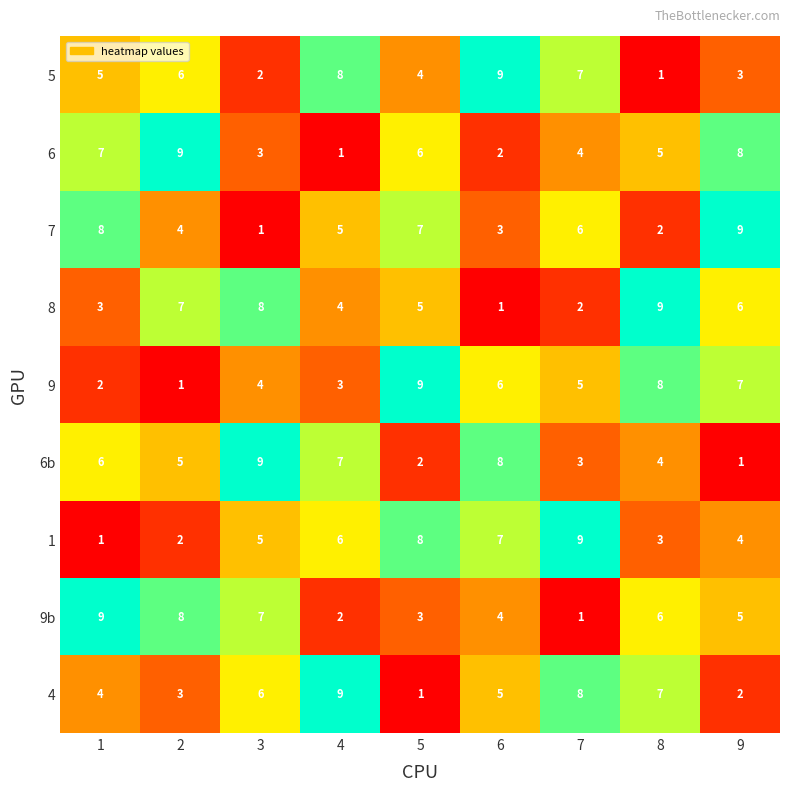

Is the value of 6b at 8 greater than the value of 8 at 1?

Yes